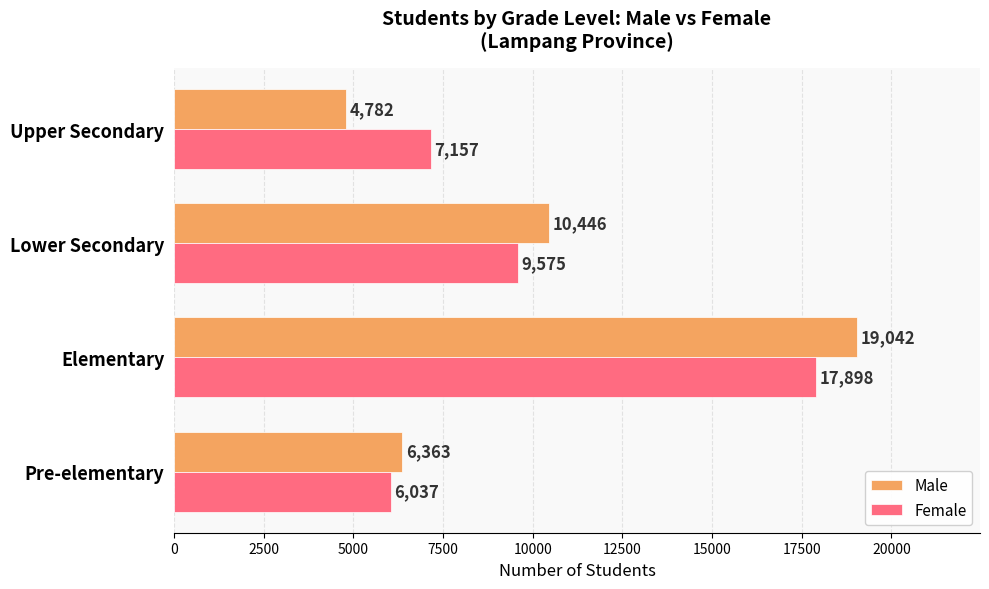

At which label is Female closest to 11967?

Lower Secondary